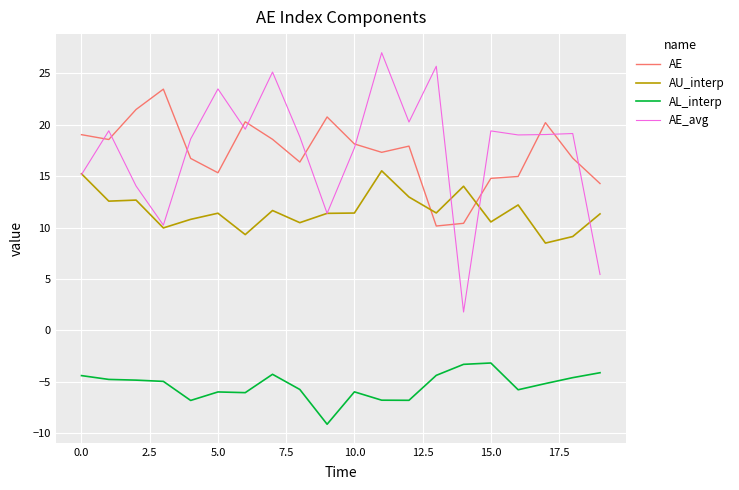

What is the greatest value displayed?

27.0